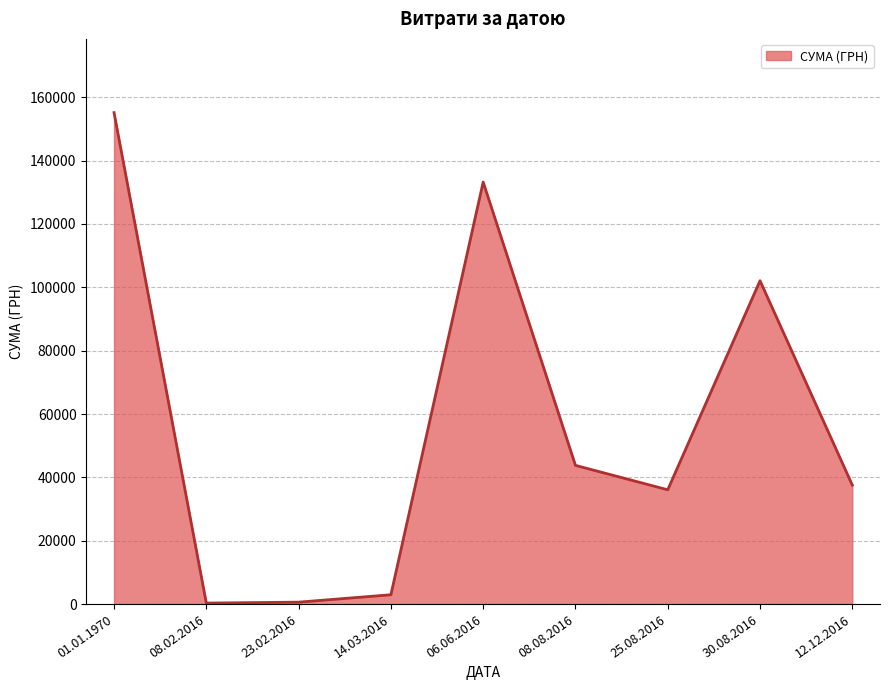

Where is the data nearest to the value 77728?

30.08.2016